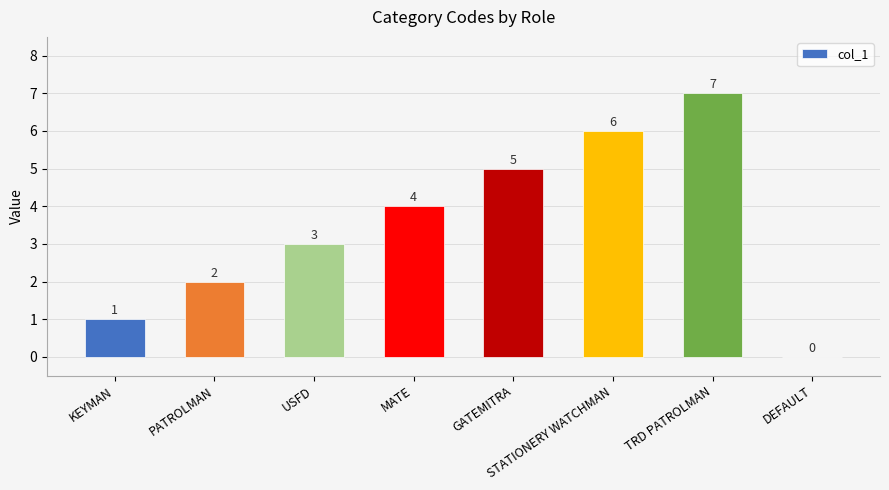

Between TRD PATROLMAN and PATROLMAN, which is larger?

TRD PATROLMAN